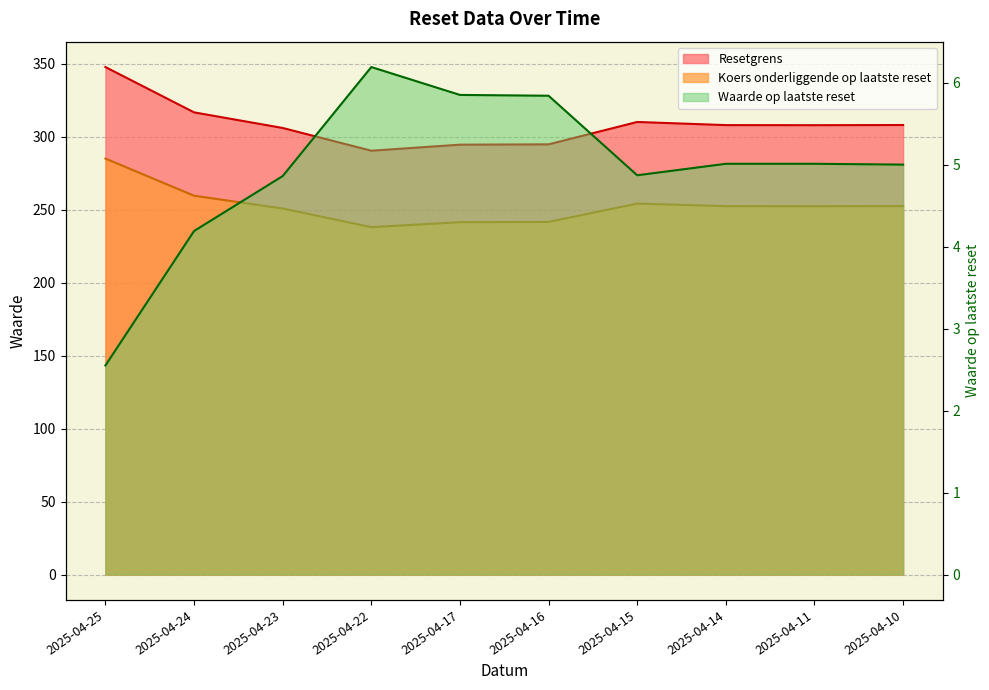

What are all the series names shown in the legend?

Resetgrens, Koers onderliggende op laatste reset, Waarde op laatste reset